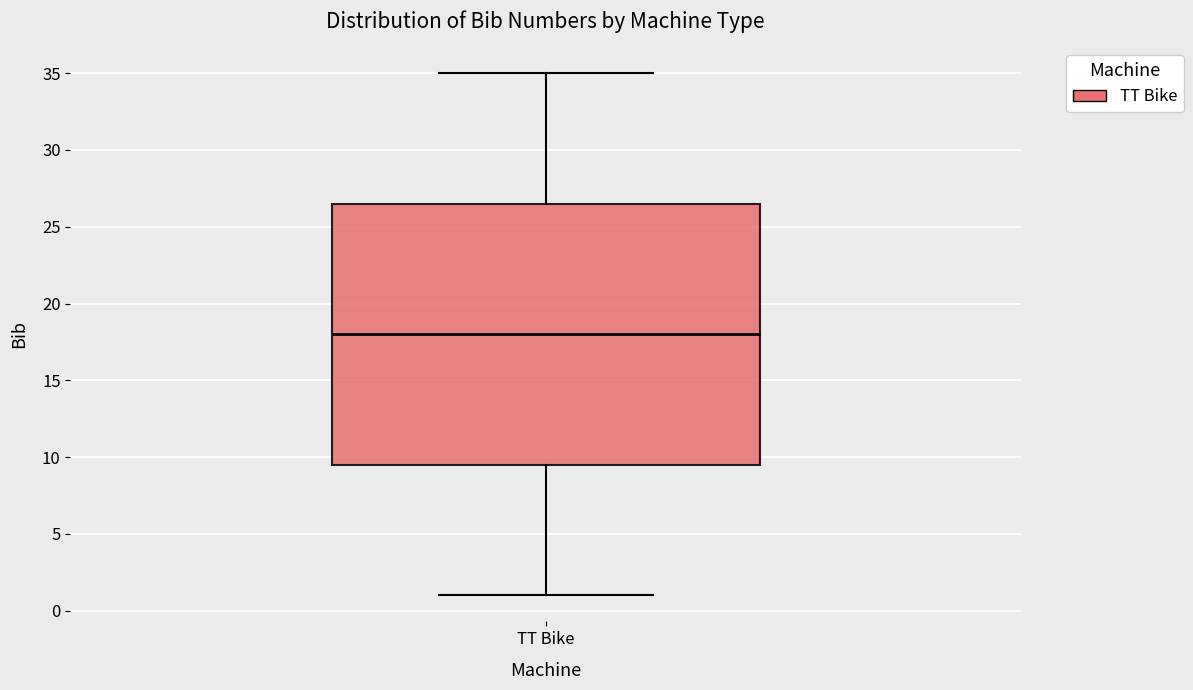

Where is the upper edge of the box for TT Bike on the y-axis? The values are not printed on the chart, so give them approximately, as read against the axis.

26.5